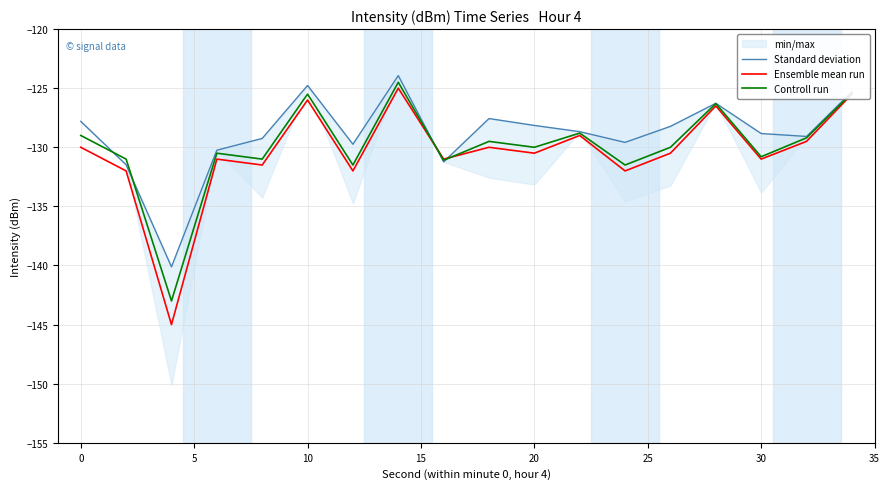

Is it true that Controll run equals -216.1 at 20?

False